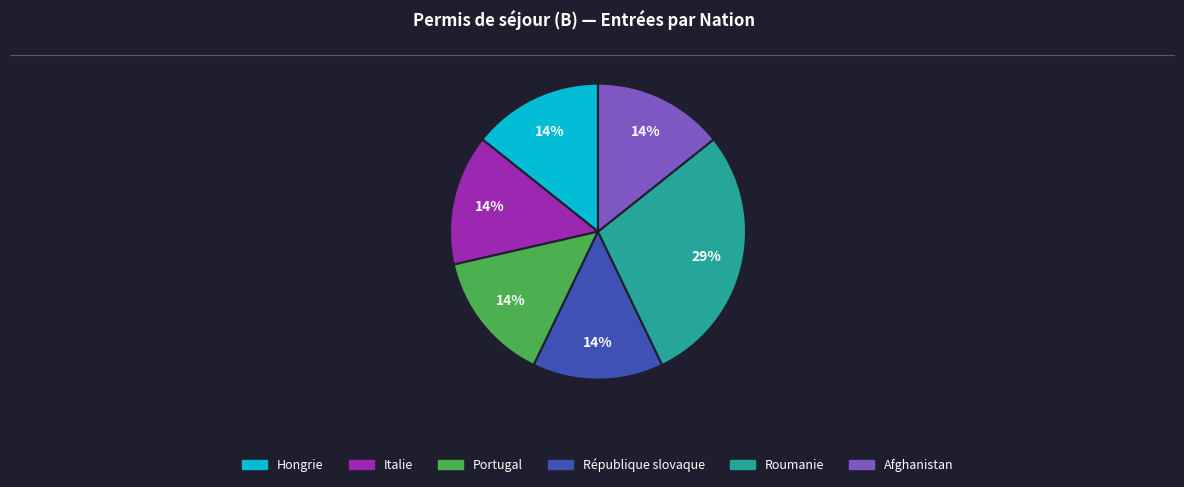

How many segments does this pie chart have?

6